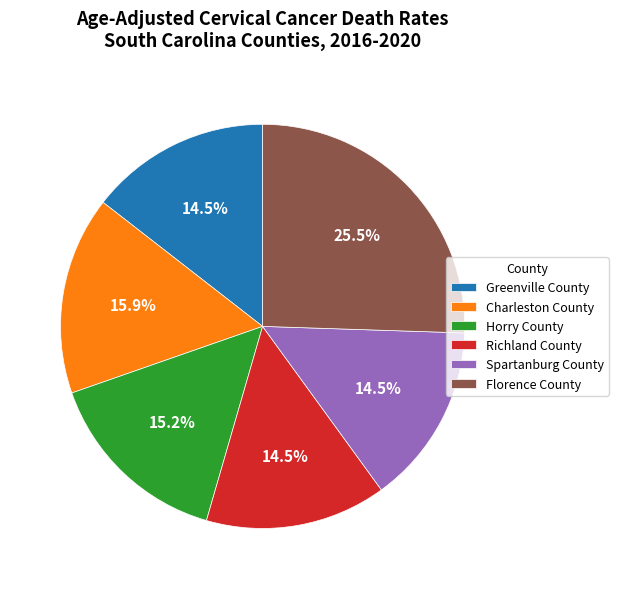

How many slices are in this pie chart?

6